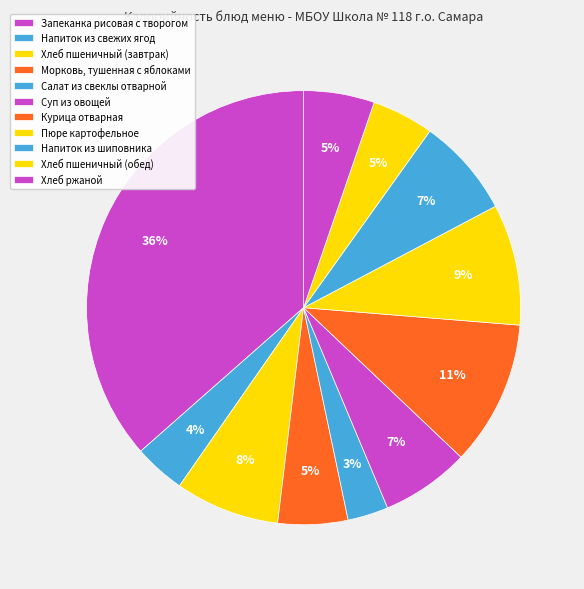

Does any single category account for the majority?

No